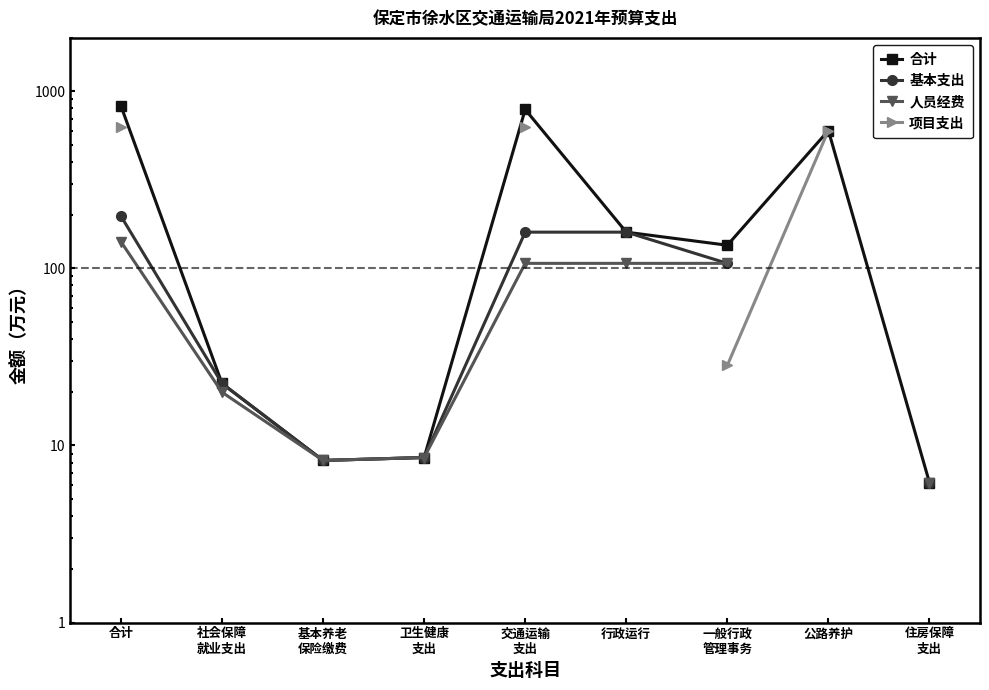

True or false: 合计 and 基本支出 cross at least once.

False